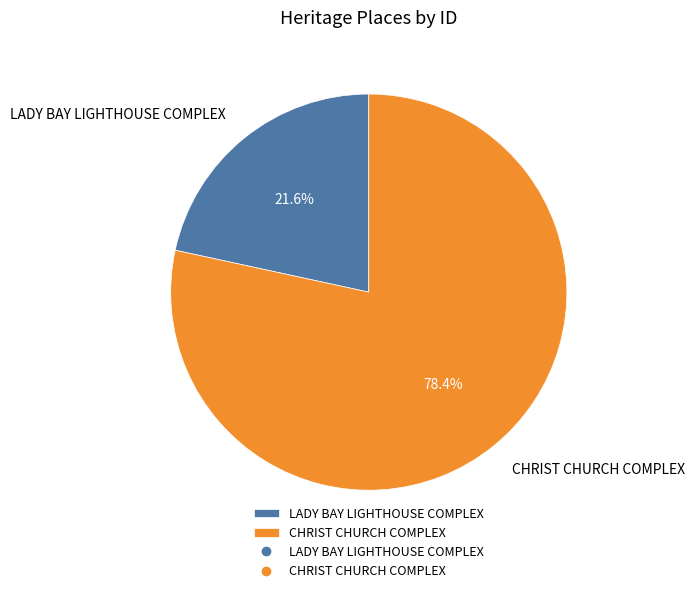

To the nearest percent, what portion does LADY BAY LIGHTHOUSE COMPLEX represent?

22%